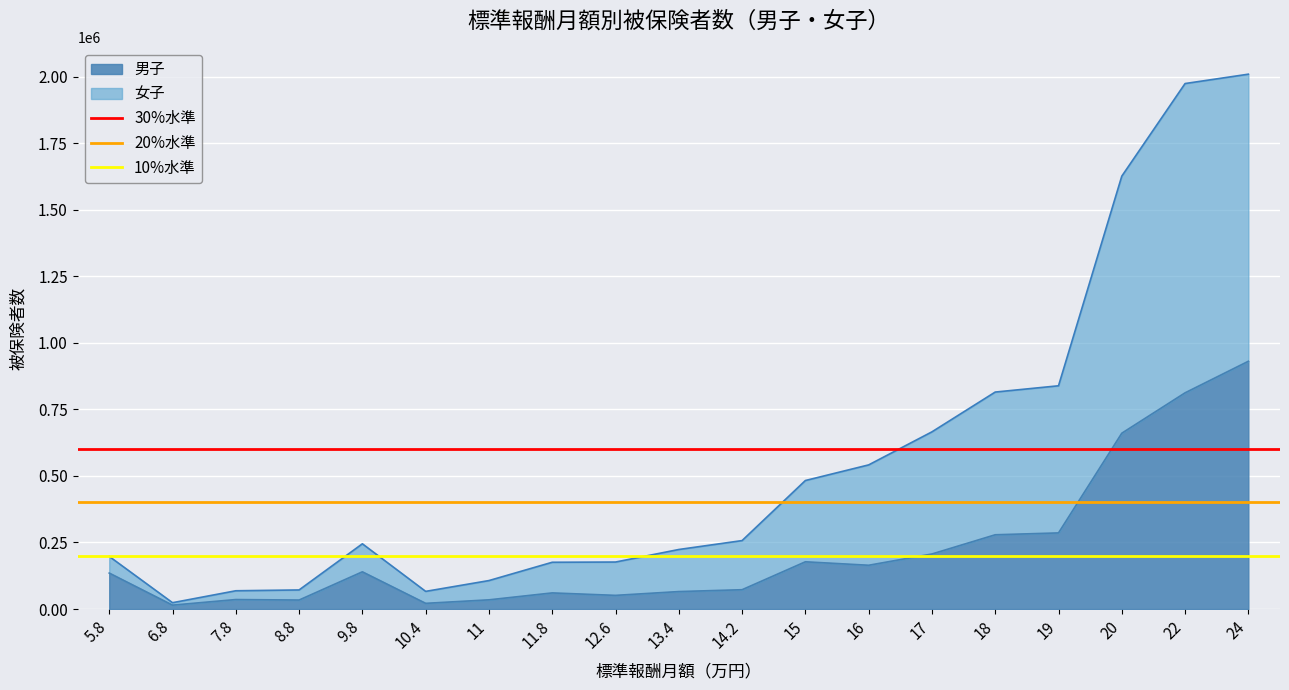

True or false: 20%水準 has a value of 401949.8 at 5.8.

True